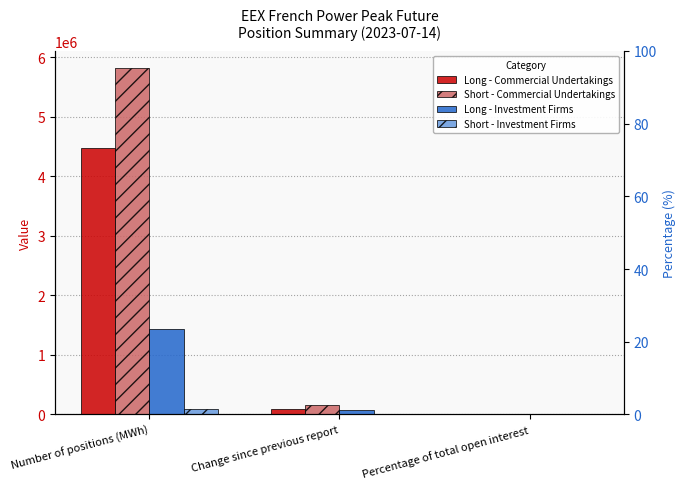

What is the sum of the Long - Commercial Undertakings values at Number of positions (MWh) and Percentage of total open interest?

4477104.2